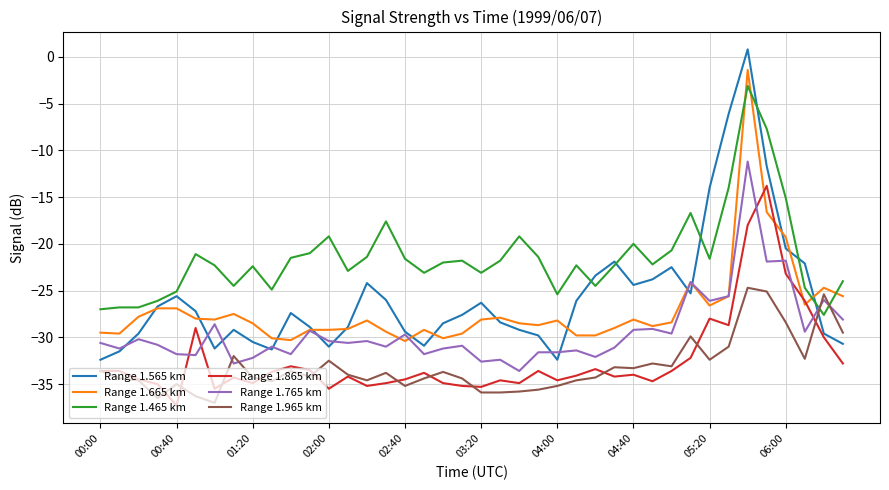

What are all the series names shown in the legend?

Range 1.565 km, Range 1.665 km, Range 1.465 km, Range 1.865 km, Range 1.765 km, Range 1.965 km